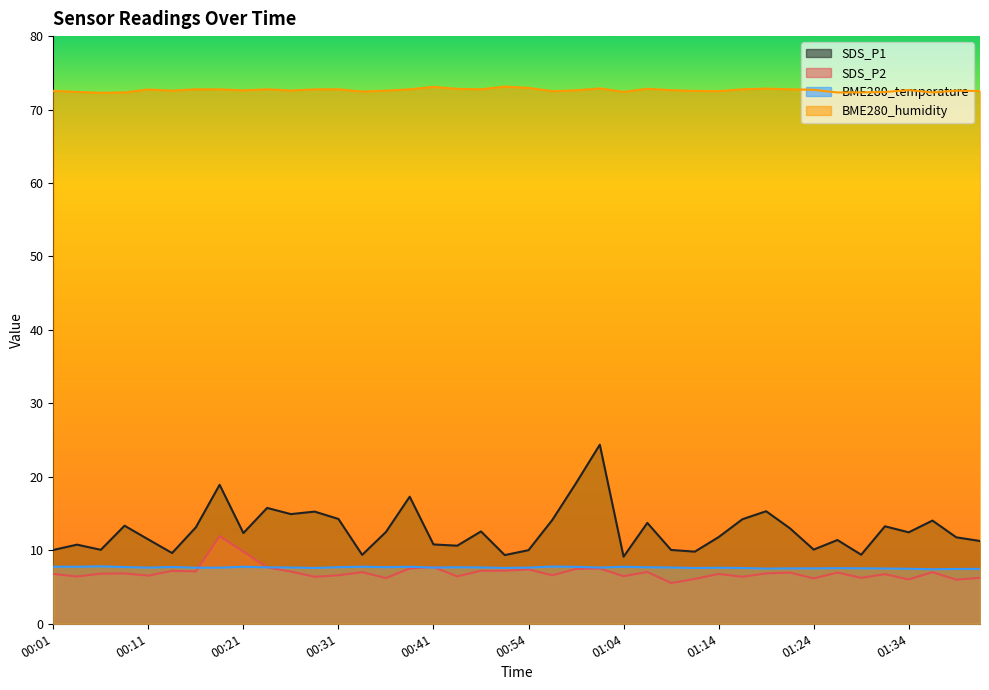

Which series has the largest total across all categories?

BME280_humidity